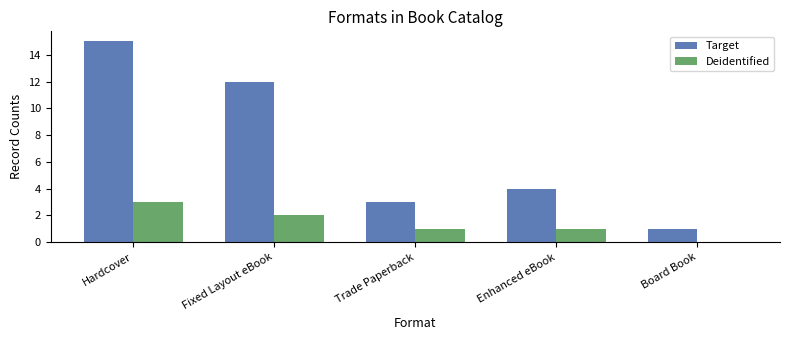

What is the sum of the Deidentified values at Hardcover and Fixed Layout eBook?

5